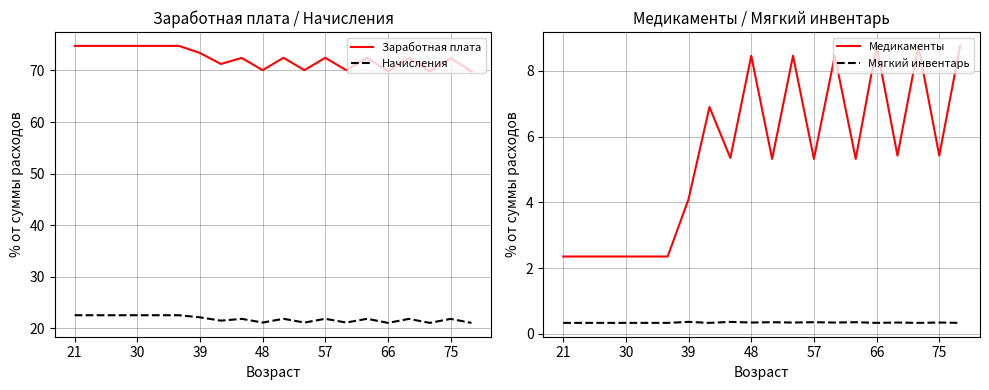

At which label does Начисления reach its peak?

21